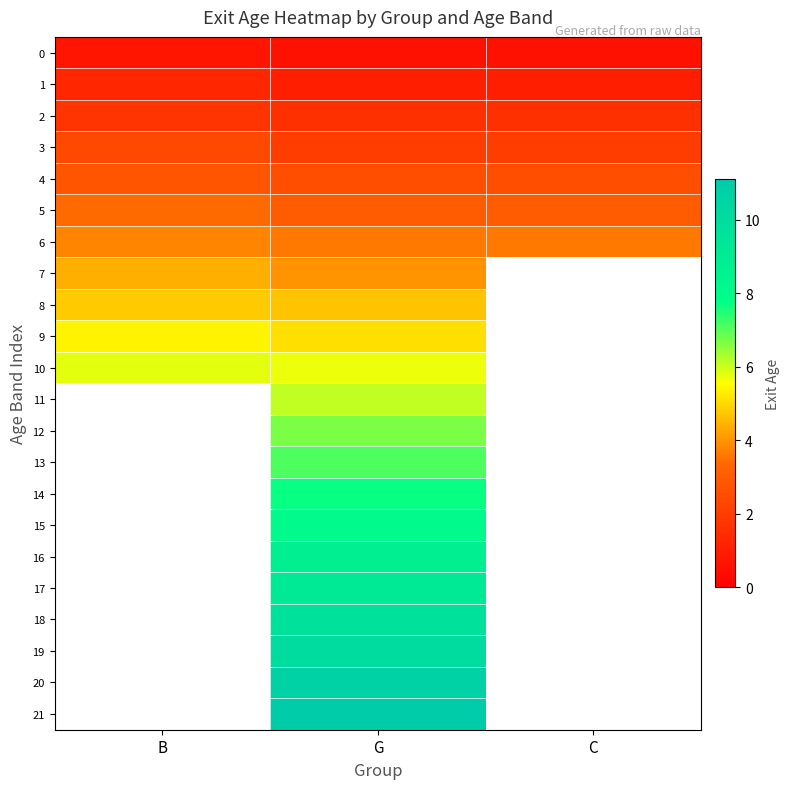

How many categories are shown in the chart?

3